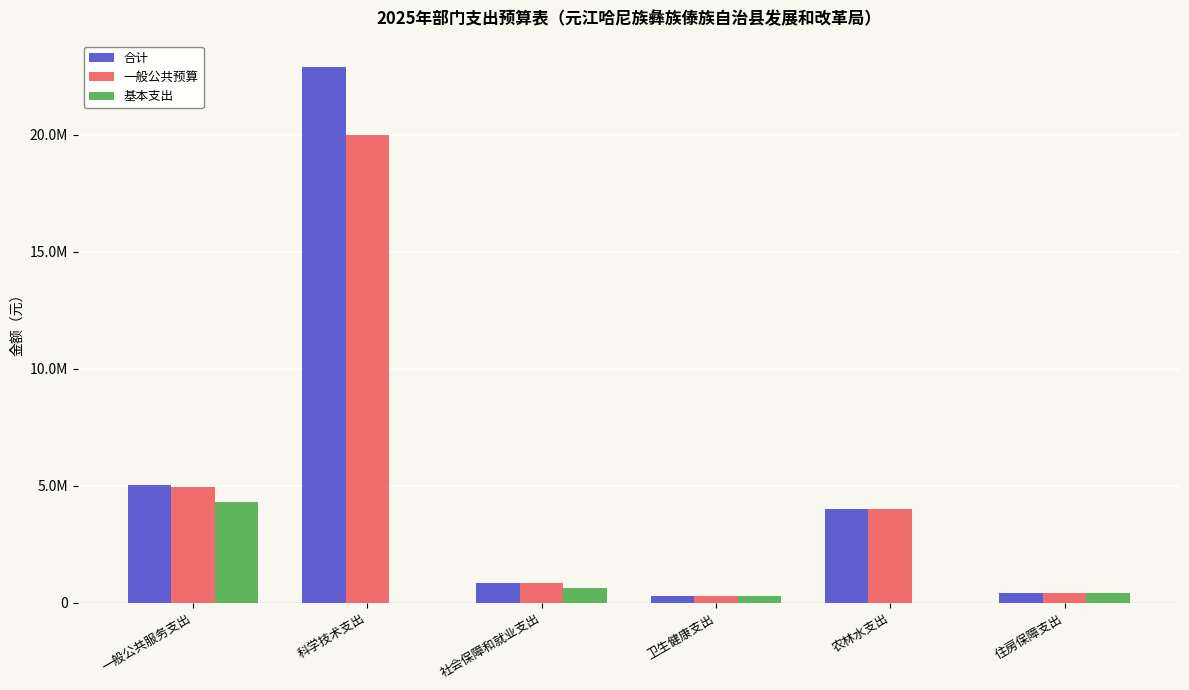

True or false: 一般公共预算 has a value of 4000000.0 at 农林水支出.

True